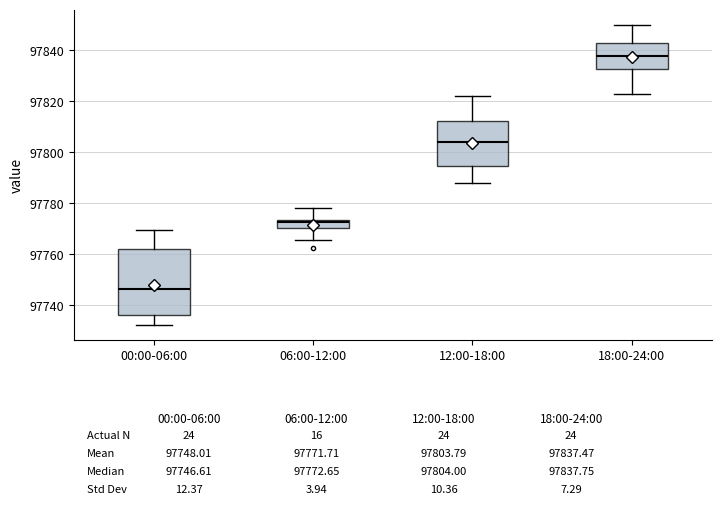

Comparing the boxes themselves (not the whiskers), which one is the tallest?

00:00-06:00